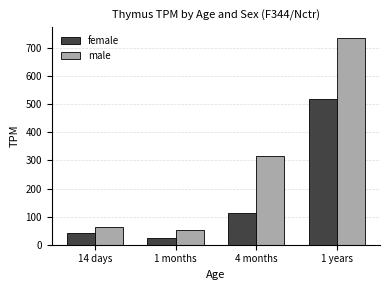

What is the label of the 3rd bar from the left?

4 months